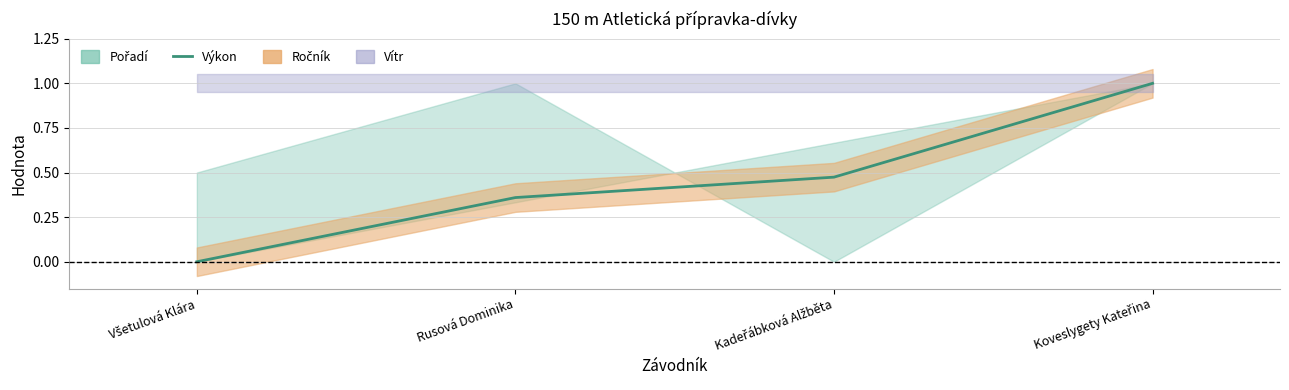

The value at Všetulová Klára is 0.0. True or false?

True